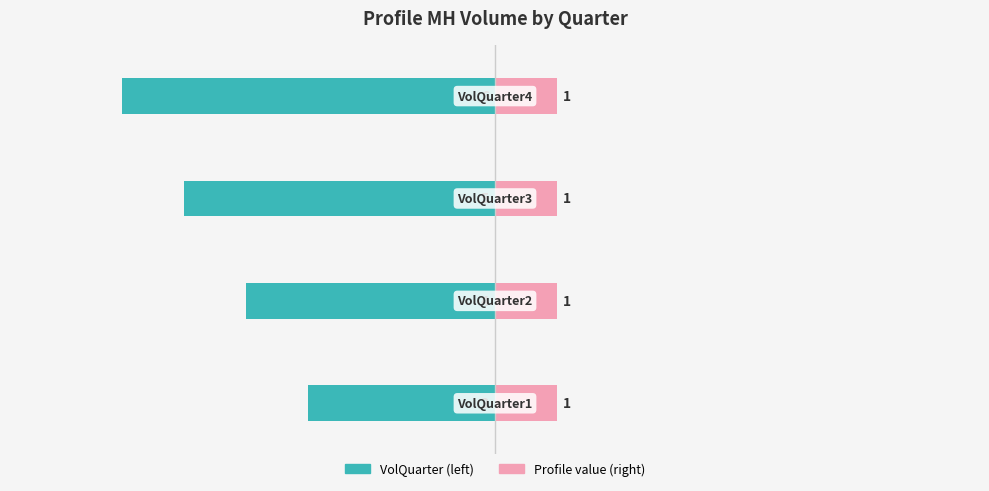

The VolQuarter (left) series shows -1.4 at 2. True or false?

False